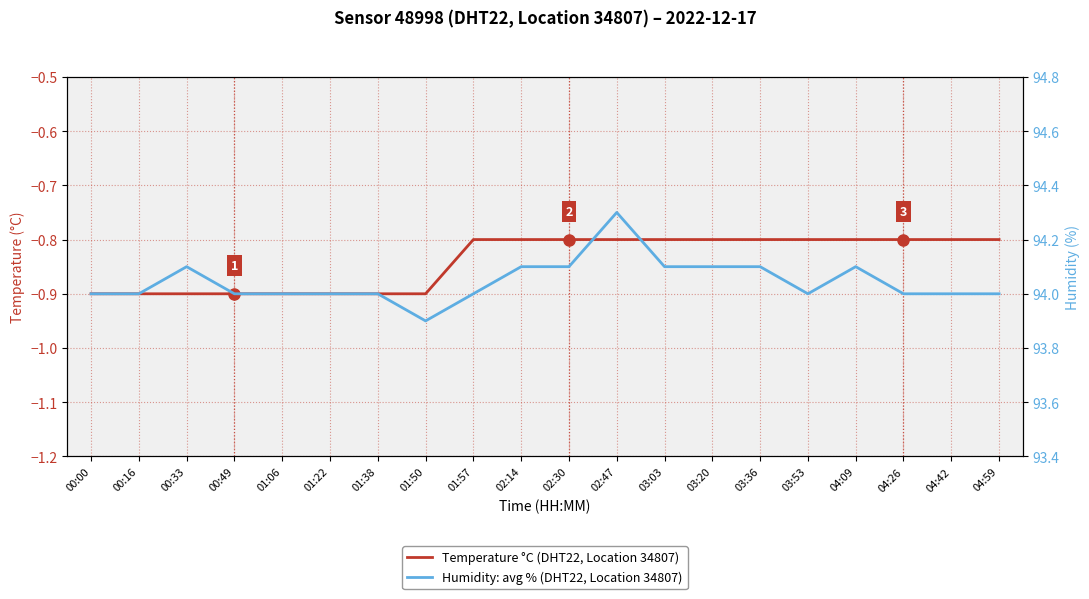

List the labels in order of Humidity: avg % (DHT22, Location 34807) value, smallest first.

01:50, 00:00, 00:16, 00:49, 01:06, 01:22, 01:38, 01:57, 03:53, 04:26, 04:42, 04:59, 00:33, 02:14, 02:30, 03:03, 03:20, 03:36, 04:09, 02:47